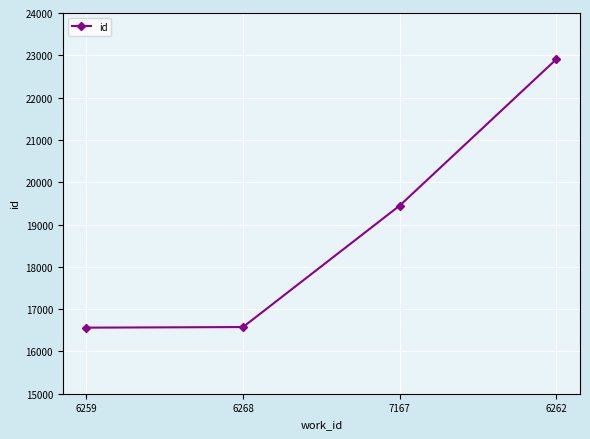

Where is the data nearest to the value 19736?

7167